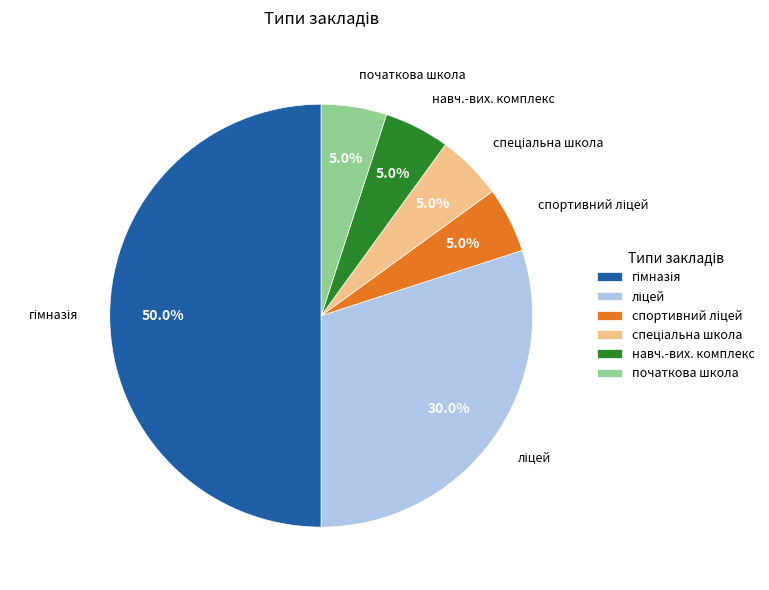

To the nearest percent, what is the difference between the largest and smallest slice percentages?

45%